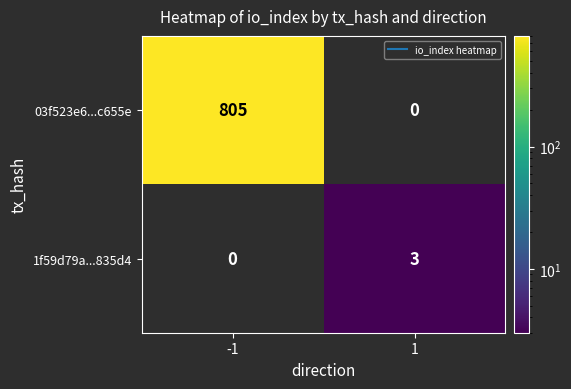

What is the sum of the 1f59d79a...835d4 values at 1 and -1?

3